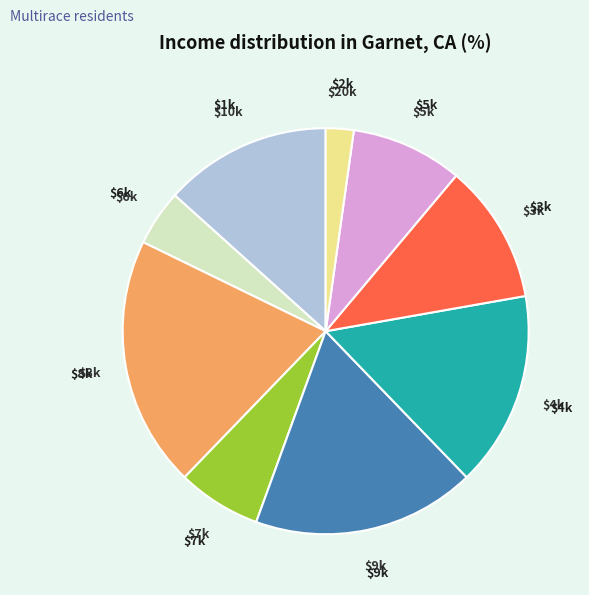

Is there a majority slice in this chart?

No